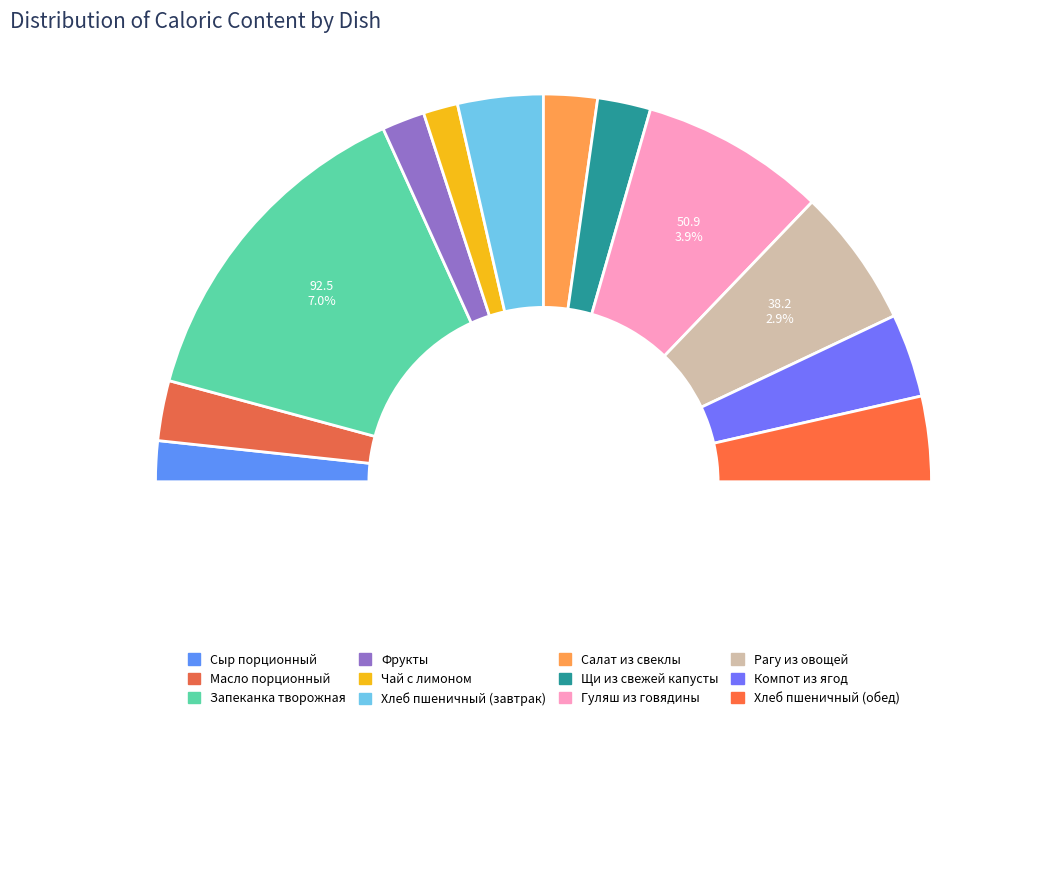

Does any single category account for the majority?

No